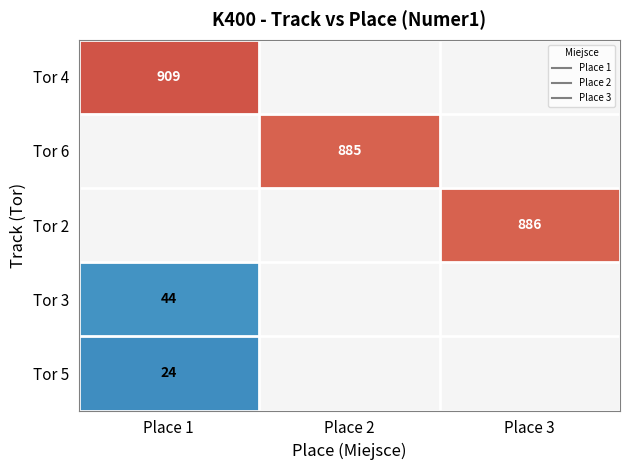

Is the value of Tor 2 at Place 1 greater than the value of Tor 5 at Place 2?

No